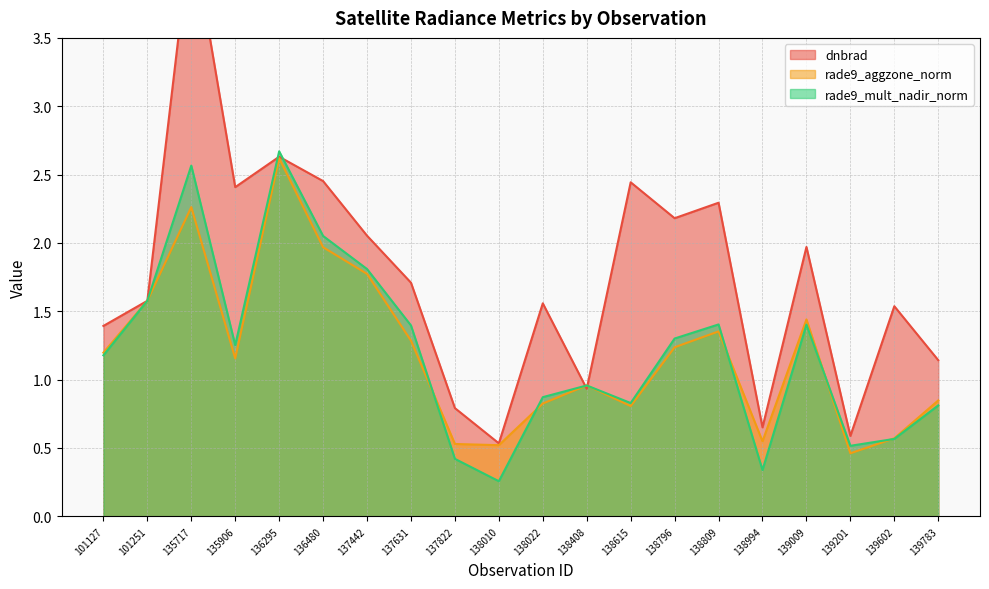

Which series changed the most between 136480 and 138809?

rade9_mult_nadir_norm